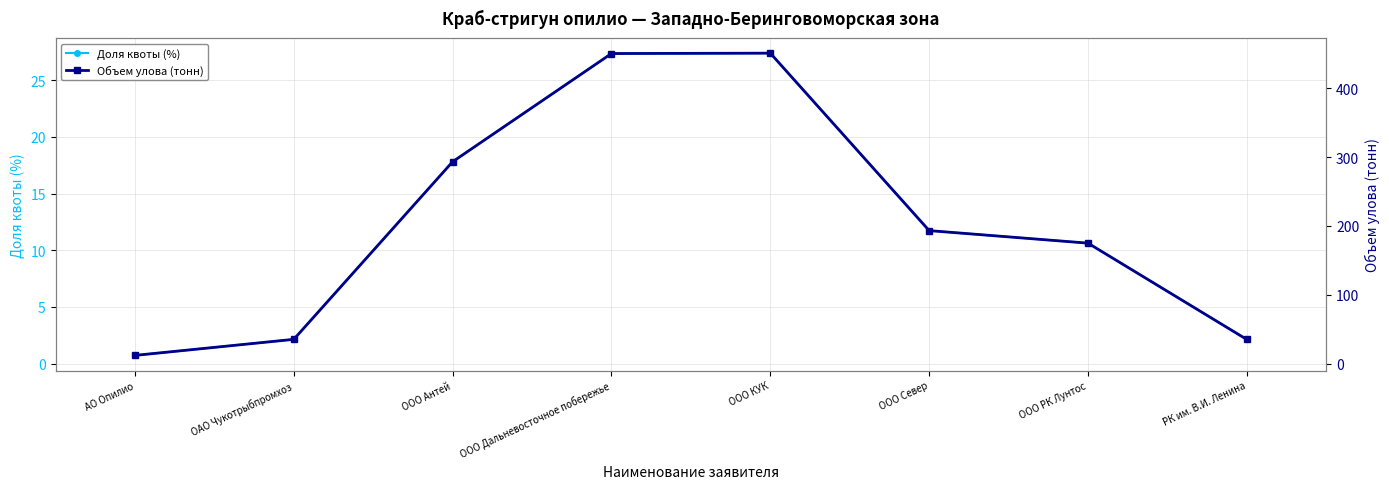

Between АО Опилио and РК им. В.И. Ленина, which series saw the biggest shift?

Объем улова (тонн)